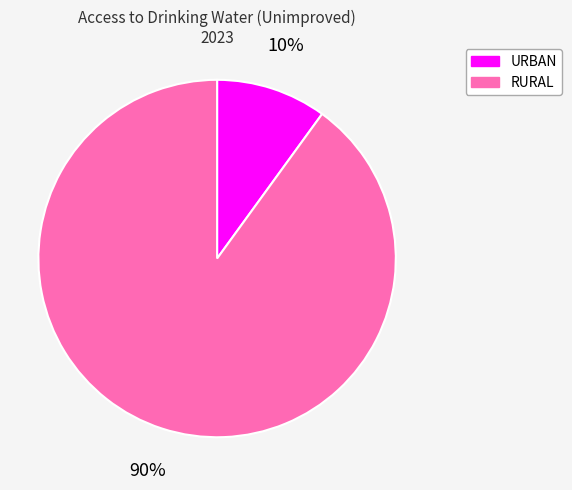

Count the number of slices in the pie.

2